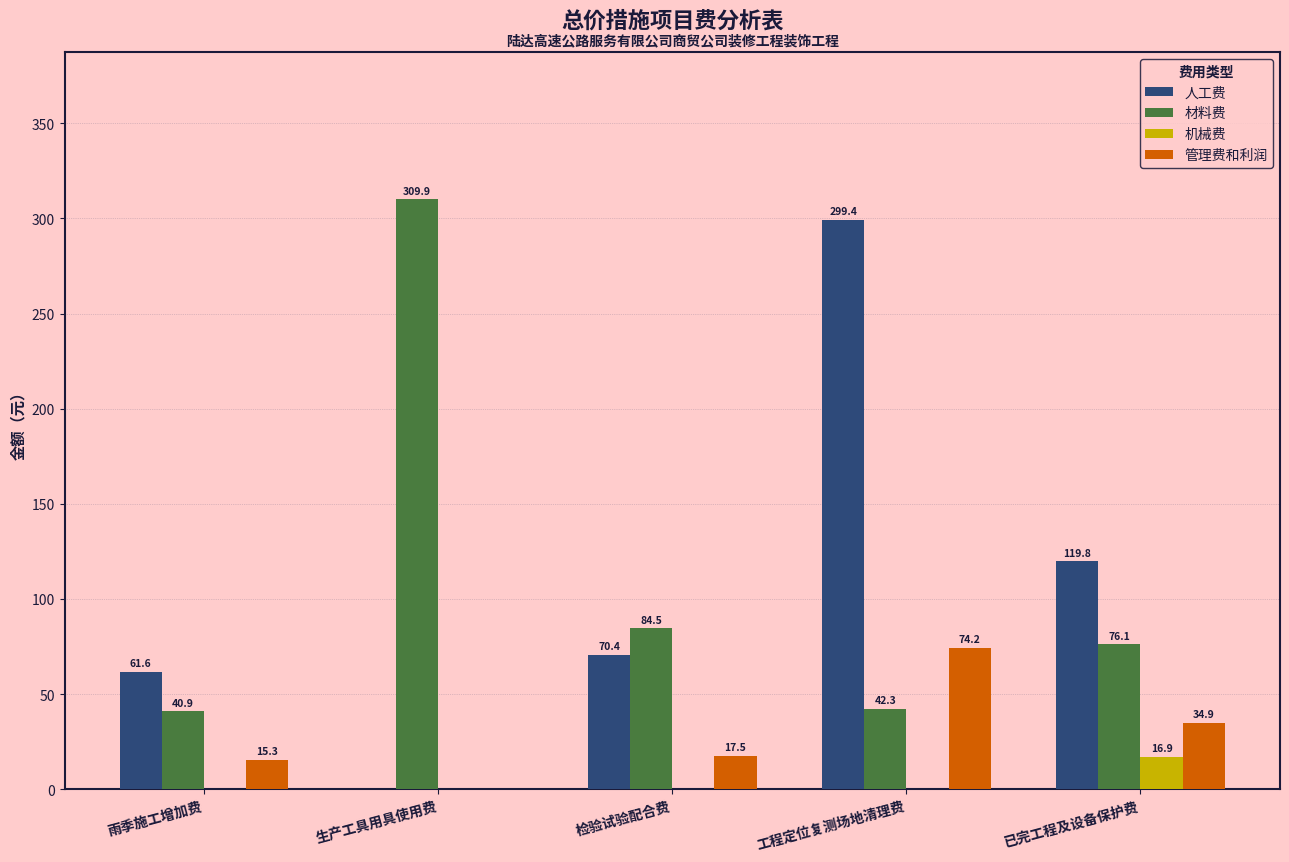

What is the highest value of the 材料费 series?

309.9